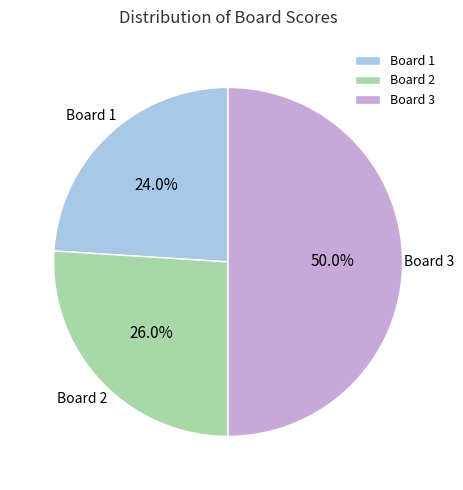

What is the largest slice in the pie chart?

Board 3